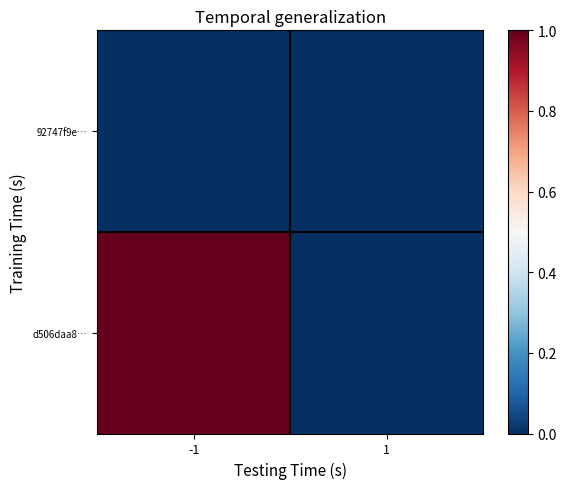

Reading left to right, list all the values displayed in this chart.

92747f9e…: -1=0.0	1=0.0
d506daa8…: -1=1.0	1=0.0